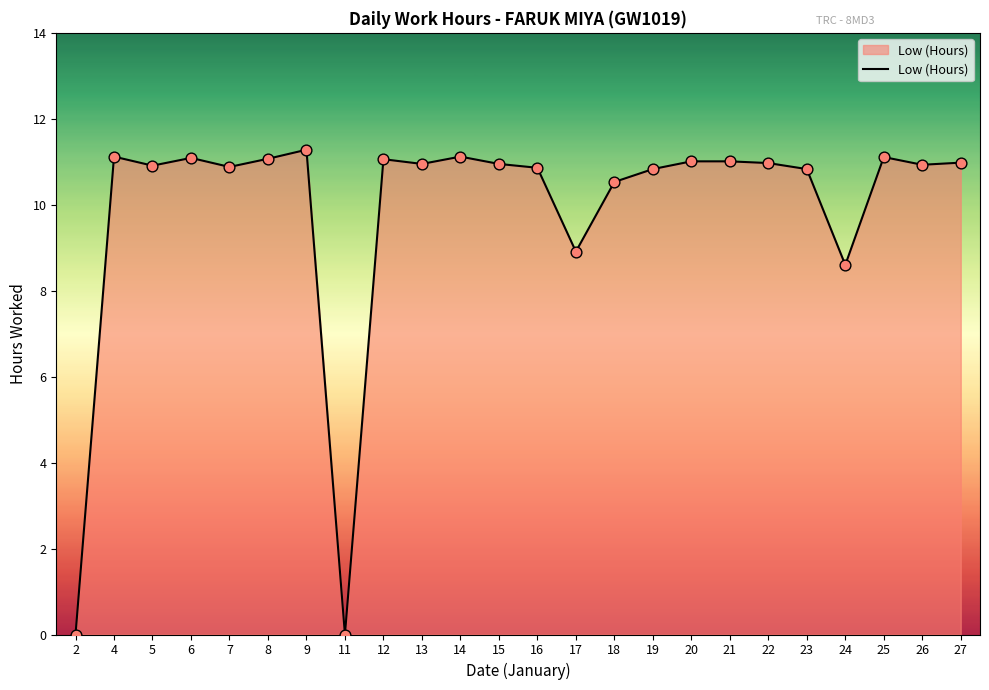

What is the change in value from 11 to 16?

+10.9